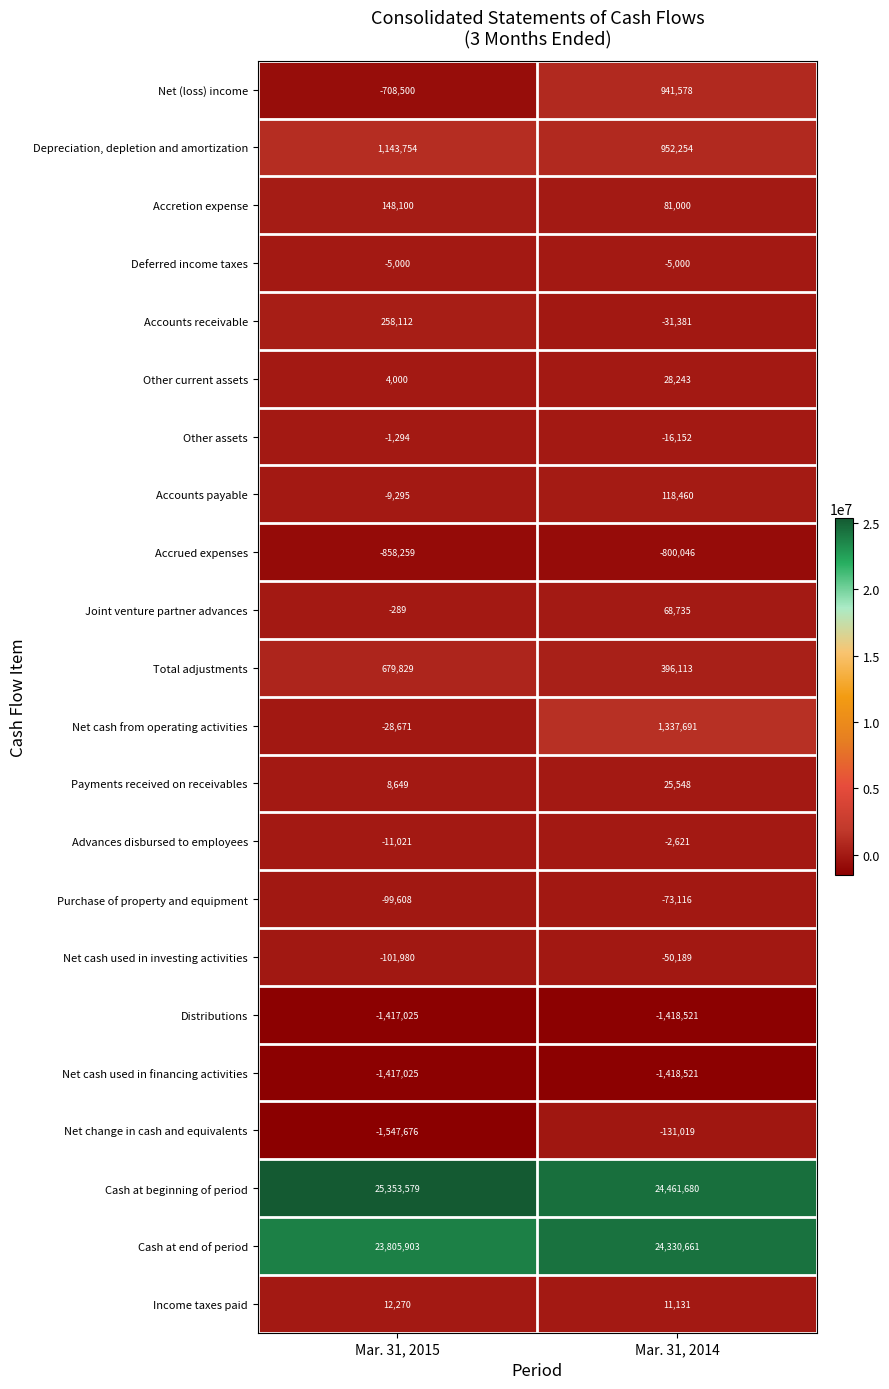

What is the sum of all Net (loss) income values?

233078